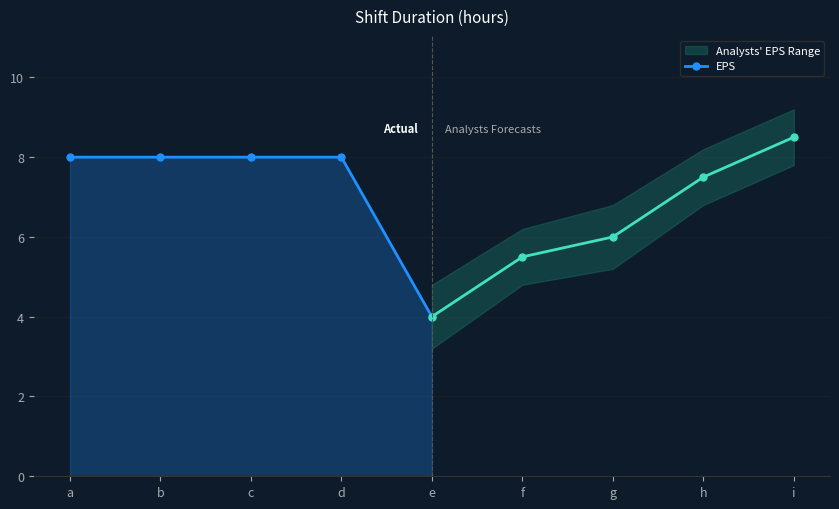

The value at a is 8.0. True or false?

True